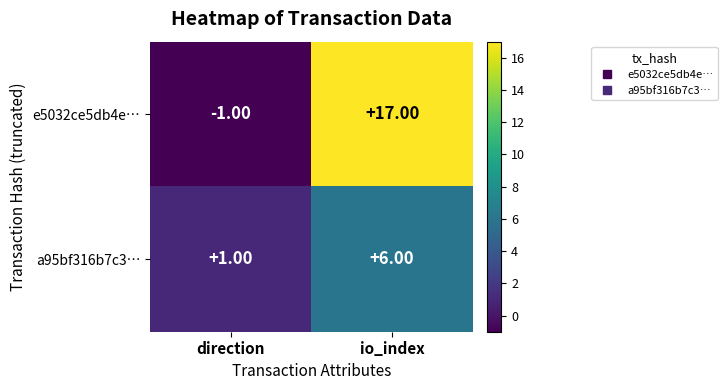

What is the sum of the e5032ce5db4e… values at io_index and direction?

16